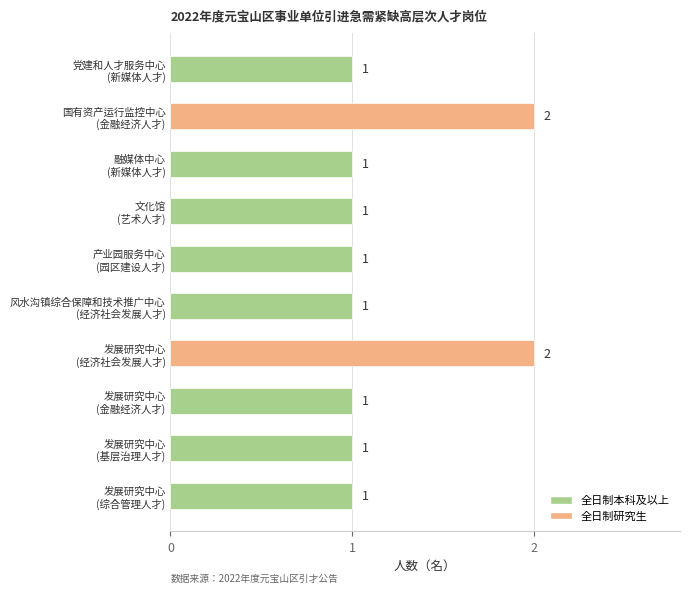

Count the values in the range 1 to 2.

10